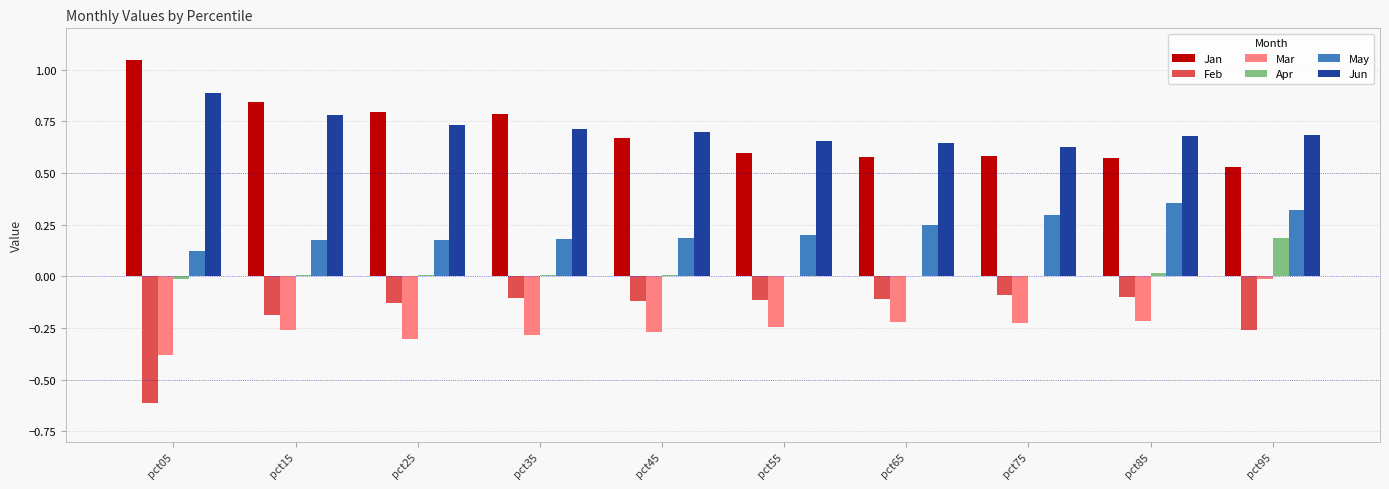

Is the value of Apr at pct55 greater than the value of May at pct85?

No